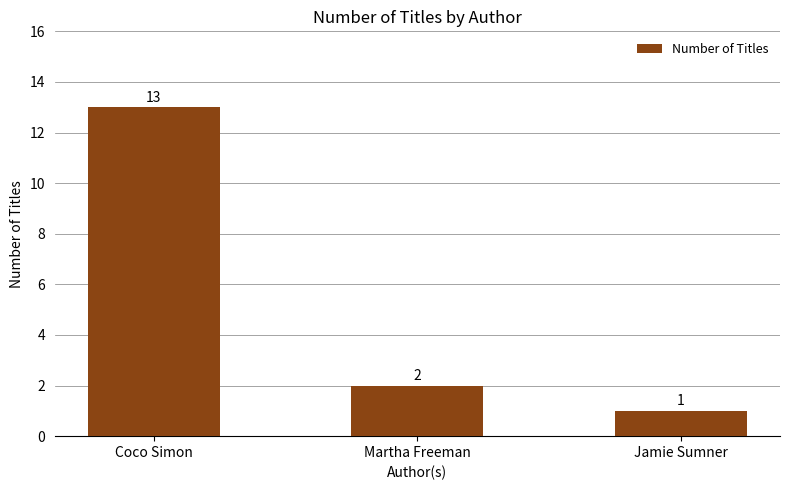

Approximately how many times larger is the value at Jamie Sumner compared to Martha Freeman?

0.5